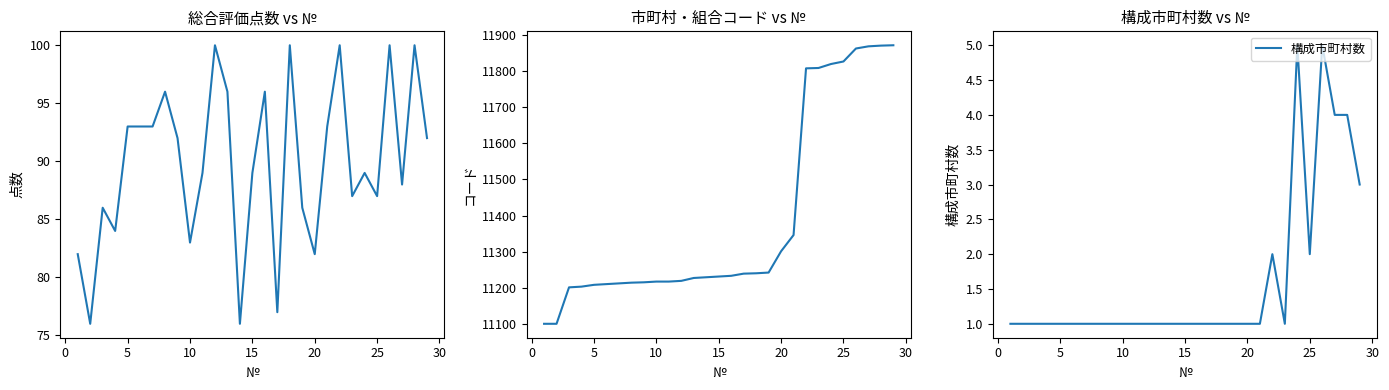

What is the lowest value of the 市町村・組合コード series?

11100